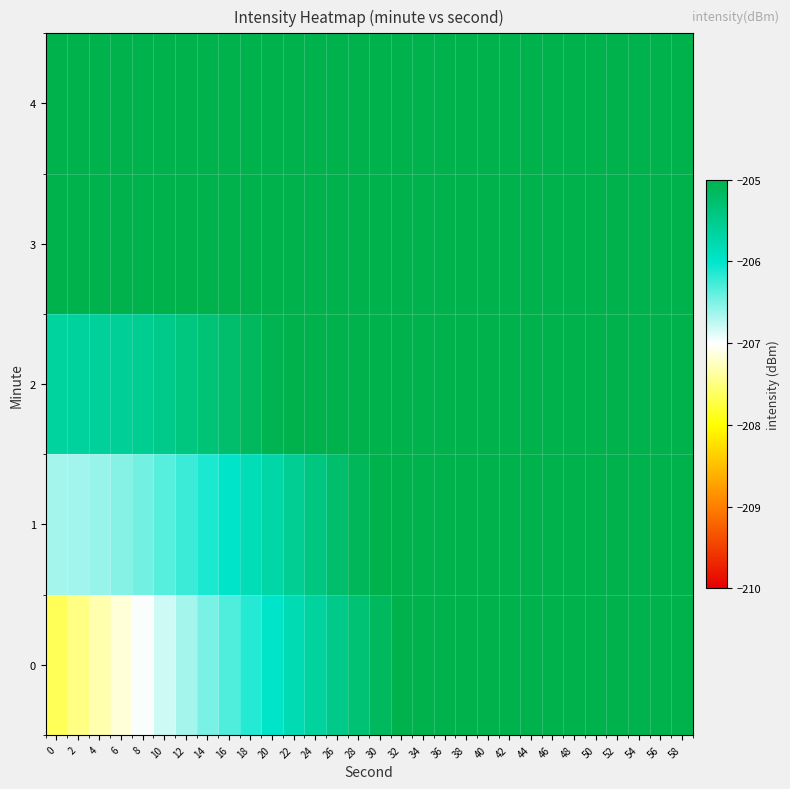

Which series has the widest spread of values?

row_0